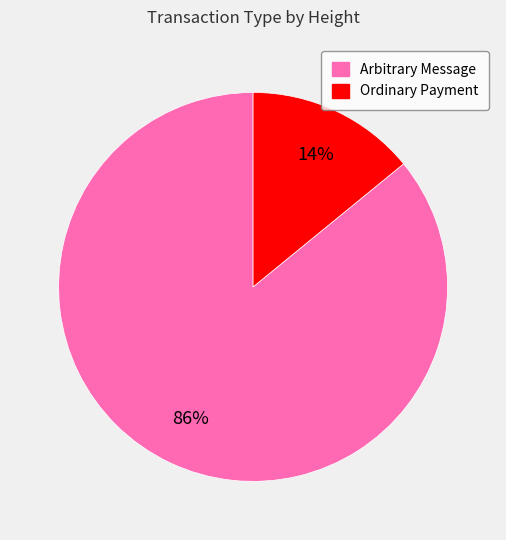

To the nearest percent, what is the difference between the largest and smallest slice percentages?

72%